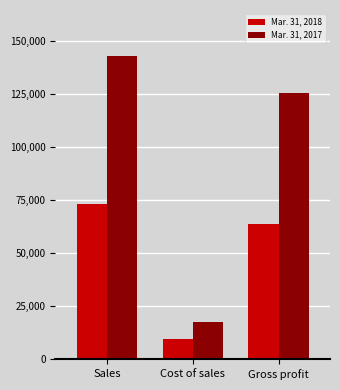

True or false: Mar. 31, 2018 has a value of 73258 at Sales.

True